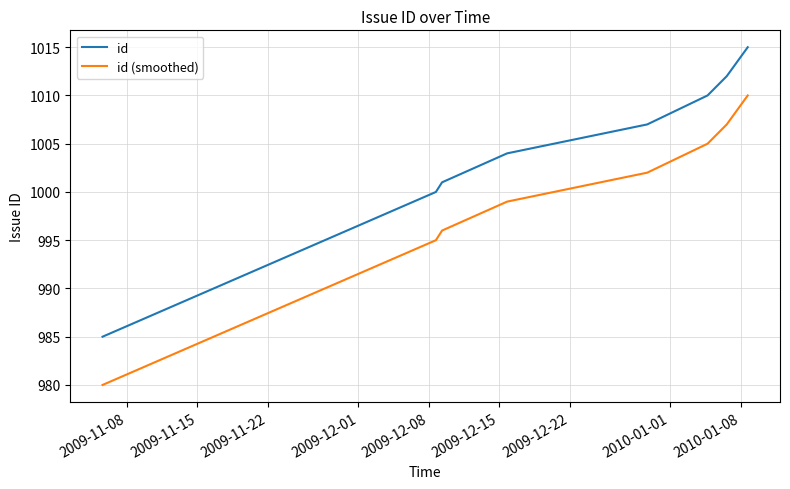

What is the difference between the maximum and minimum values in the id series?

30